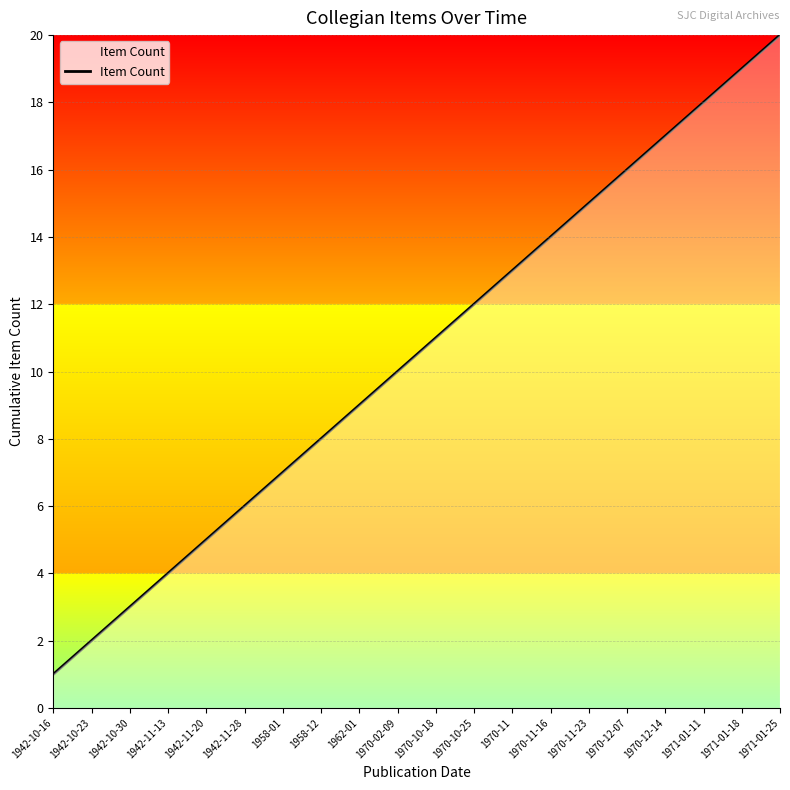

What is the difference between the maximum and minimum values?

19